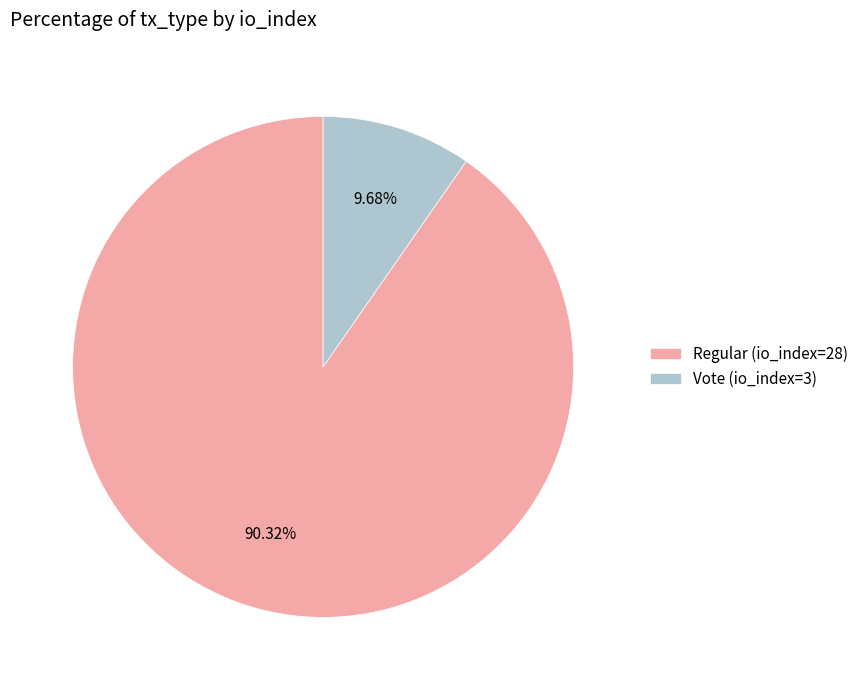

Does any single category account for the majority?

Yes